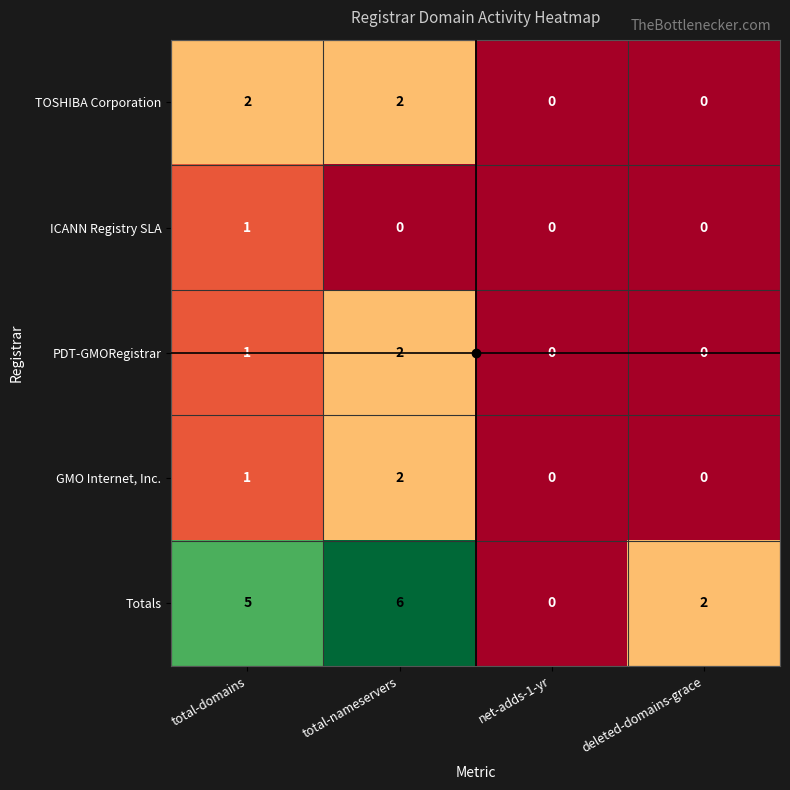

What is the total value across all series at total-nameservers?

12